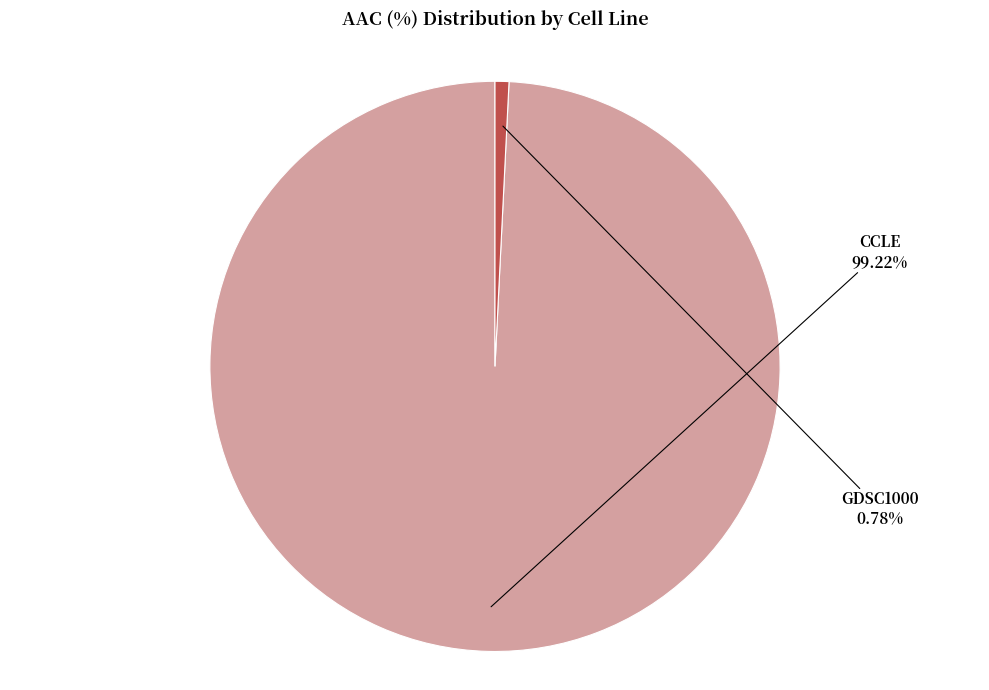

How much of the chart is everything except GDSC1000?

99.2%